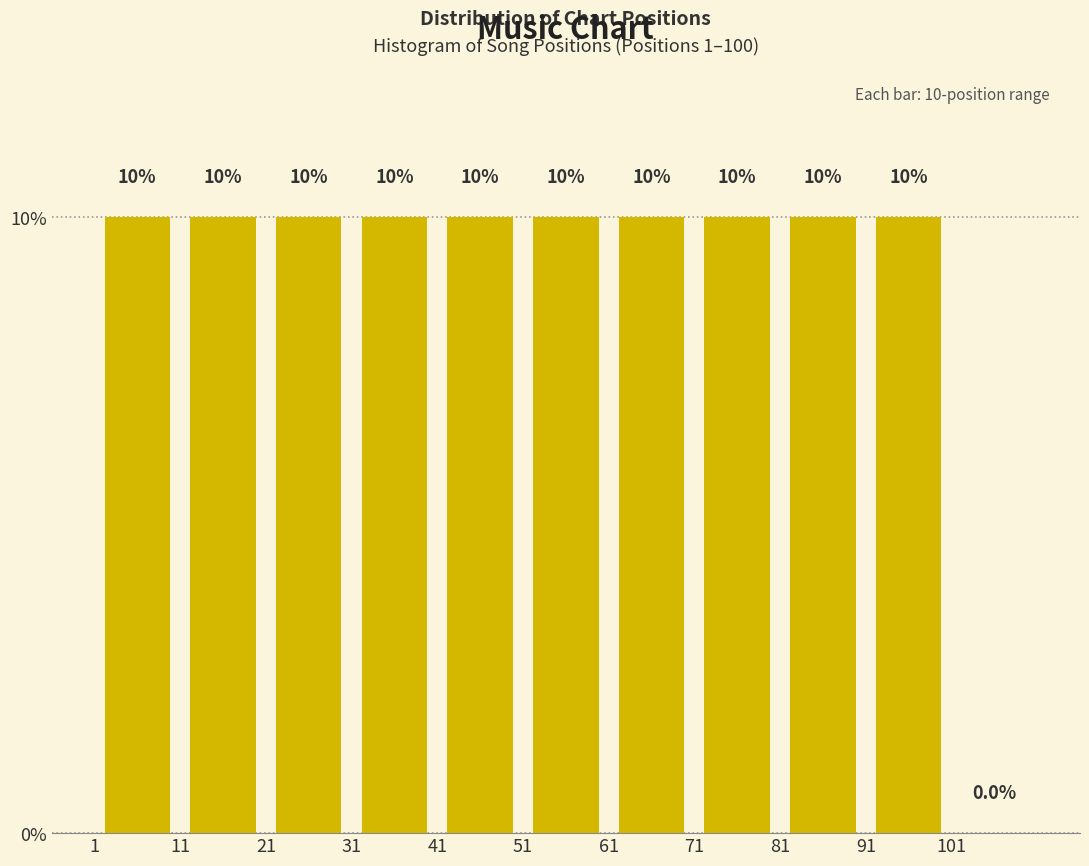

What is the height of the bar covering 61 to 71 on the x-axis?

10.0